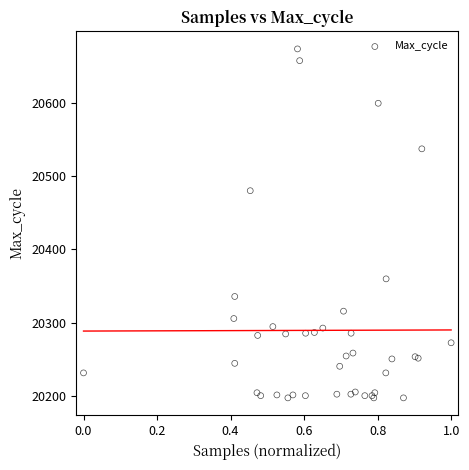

What Y value in the scatter plot is closest to 20435?

20480